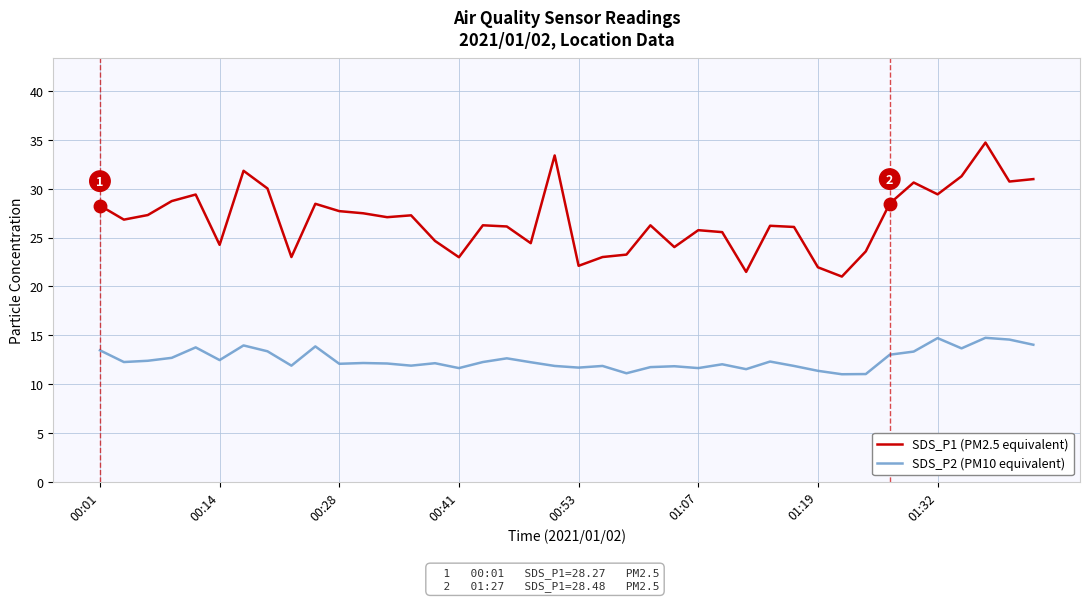

Which series has the widest spread of values?

SDS_P1 (PM2.5 equivalent)